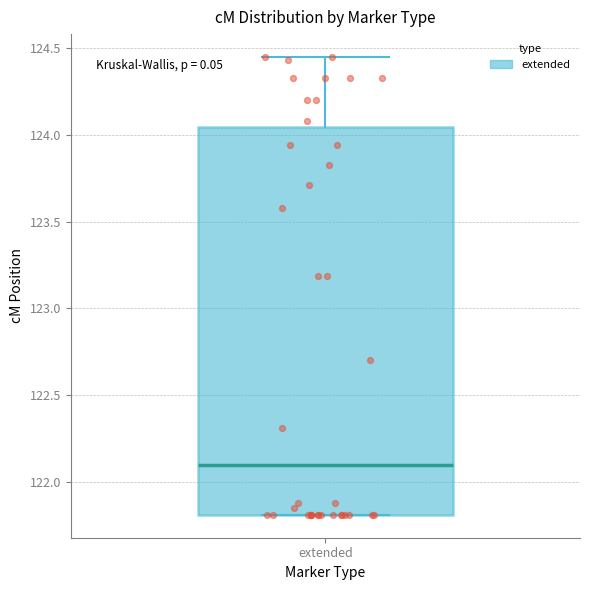

Transcribe this box plot: give where the median line is, the range the box spans, and where the two whiskers end, as read against the y-axis. The values are not printed on the chart, so give them approximately, as read against the axis.

median 122.10, box 121.80 to 124.05, whiskers 121.80 to 124.45